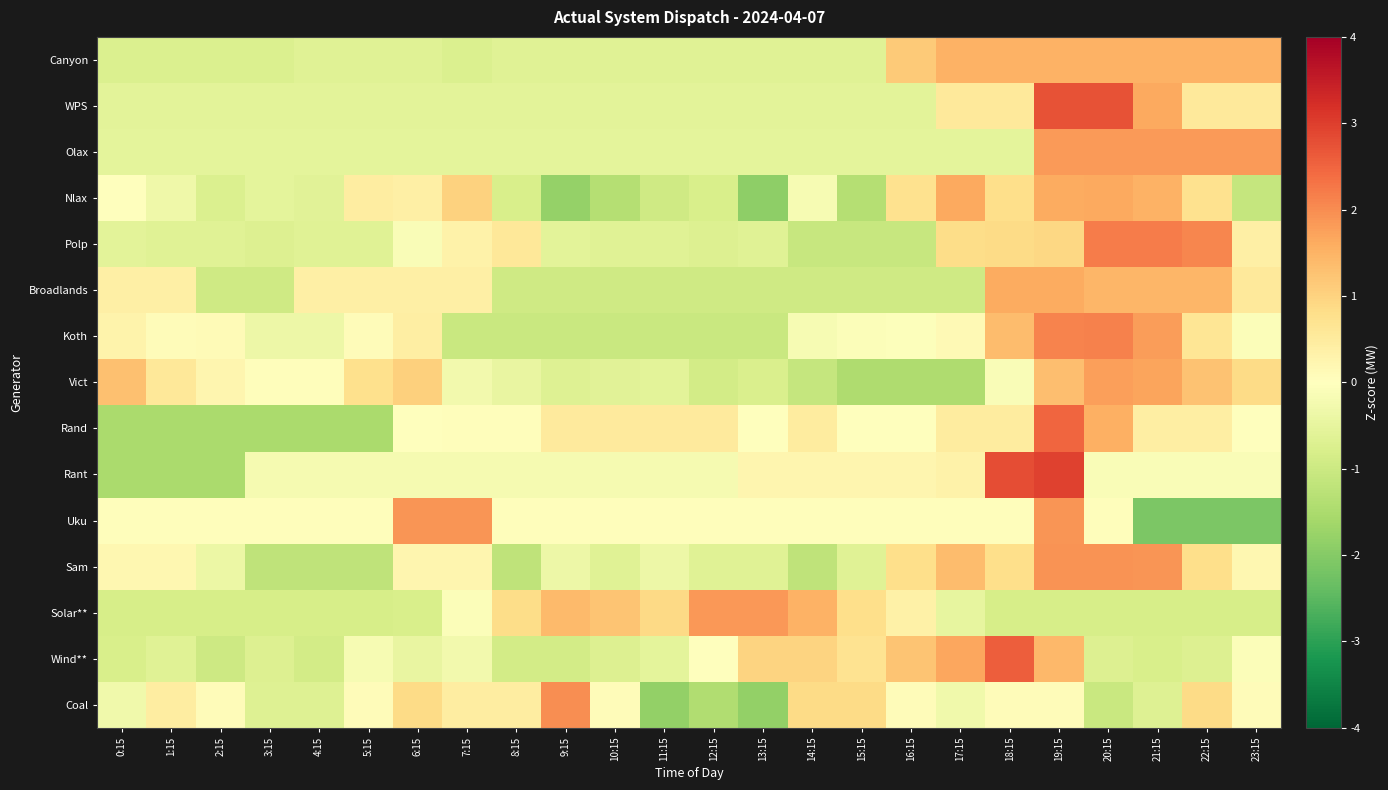

List the series in order of their peak value, lowest first.

Canyon, Broadlands, Nlax, Vict, Olax, Solar**, Uku, Sam, Coal, Koth, Polp, Rand, Wind**, WPS, Rant